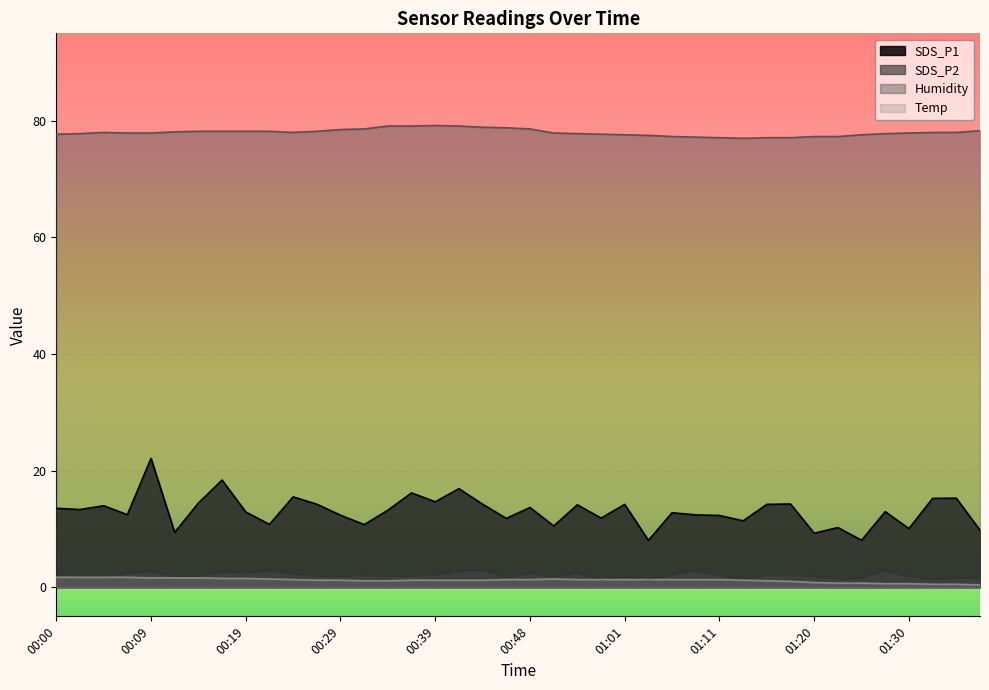

True or false: Humidity and SDS_P1 intersect in this chart.

False